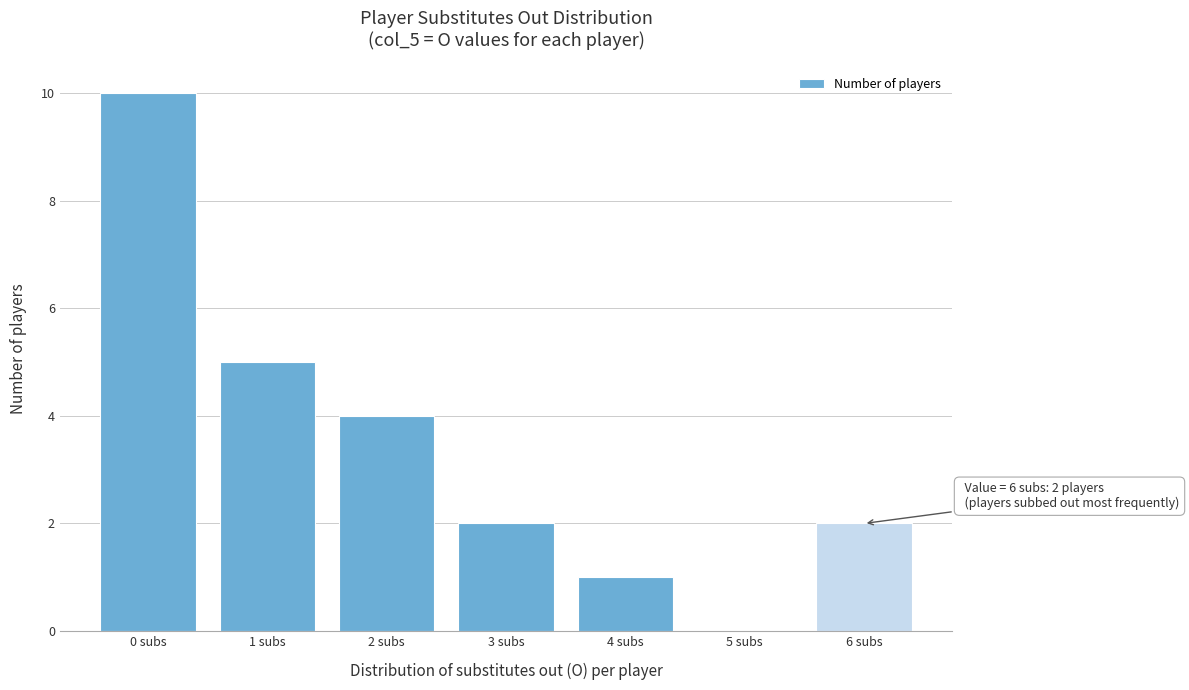

Over which range of the x-axis is the bar tallest?

-0.5 to 0.5